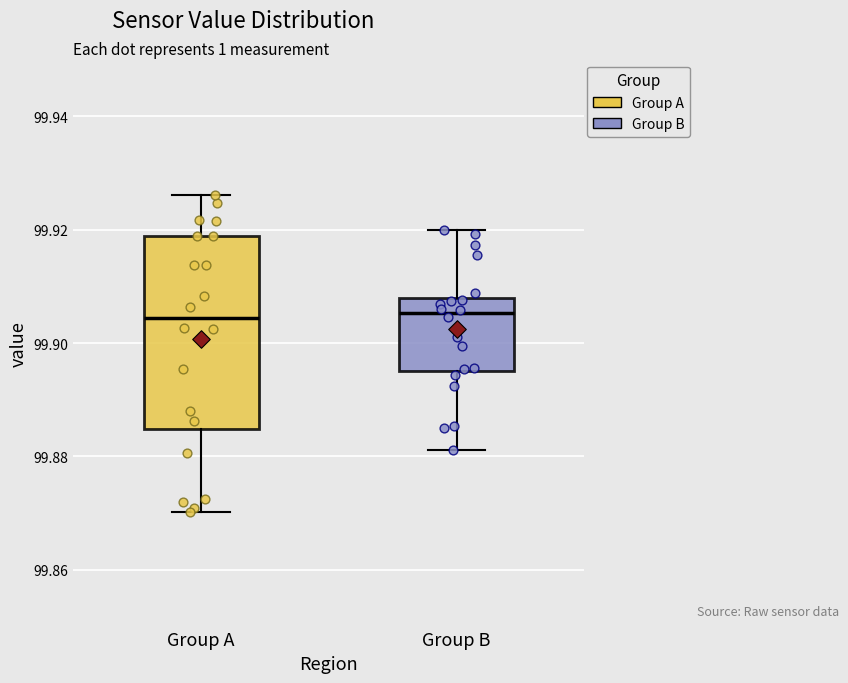

Reading left to right, transcribe this box plot: for each box, give where its median line is, the range the box spans, and where its two whiskers end, as read against the y-axis. The values are not printed on the chart, so give them approximately, as read against the axis.

Group A: median 99.904, box 99.884 to 99.918, whiskers 99.870 to 99.926
Group B: median 99.906, box 99.896 to 99.908, whiskers 99.882 to 99.920